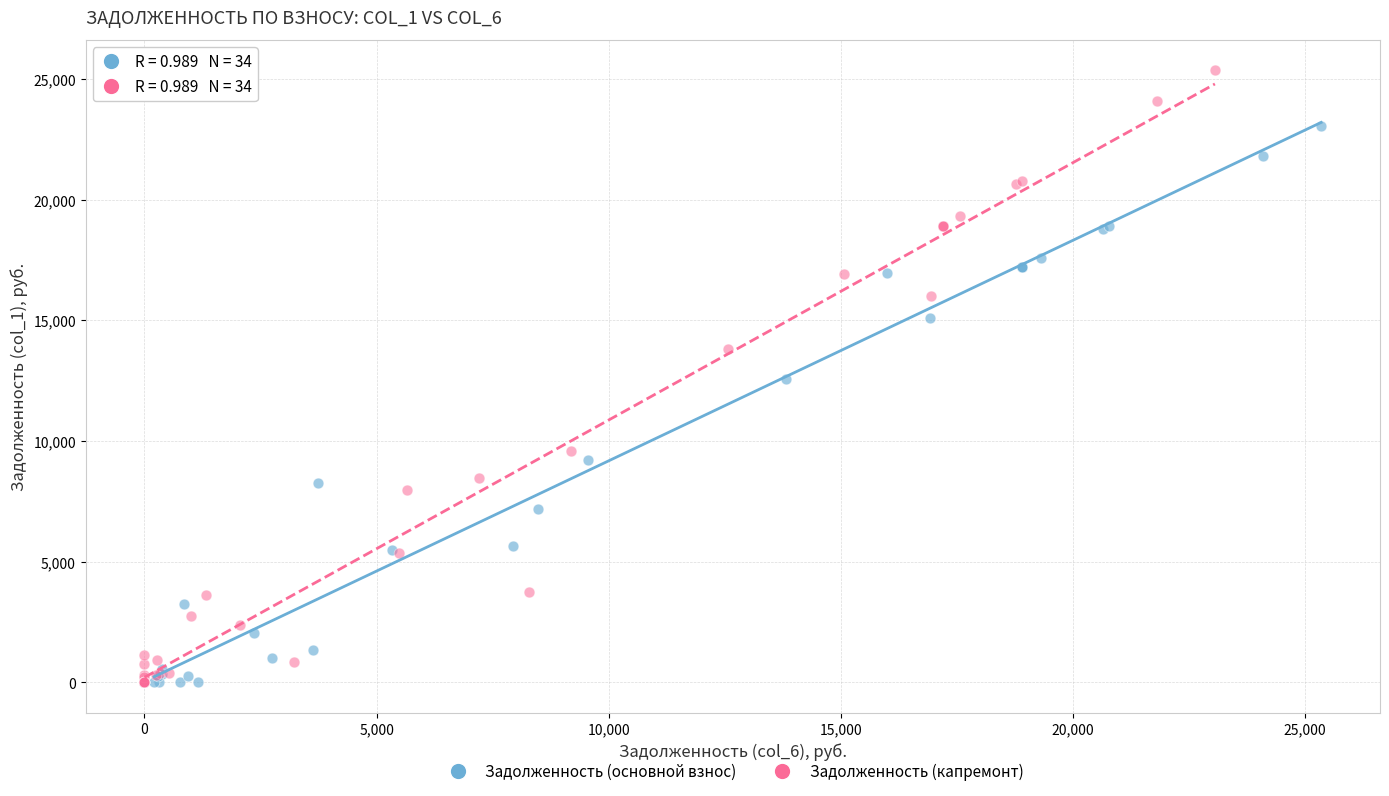

Which series has the largest Y range (max minus min)?

Задолженность (капремонт)